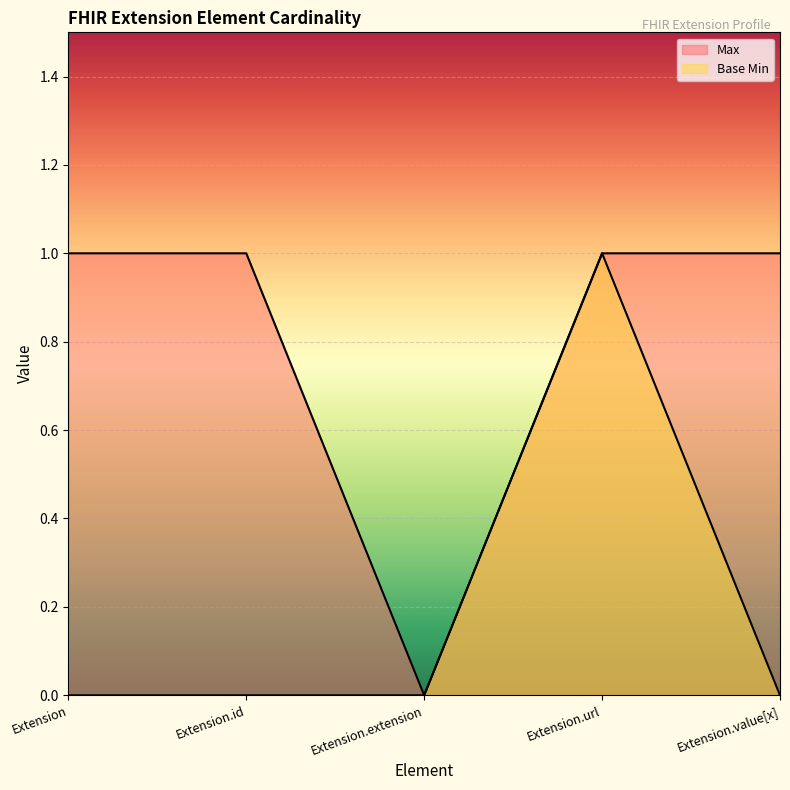

True or false: Max has a value of 1 at Extension.value[x].

True